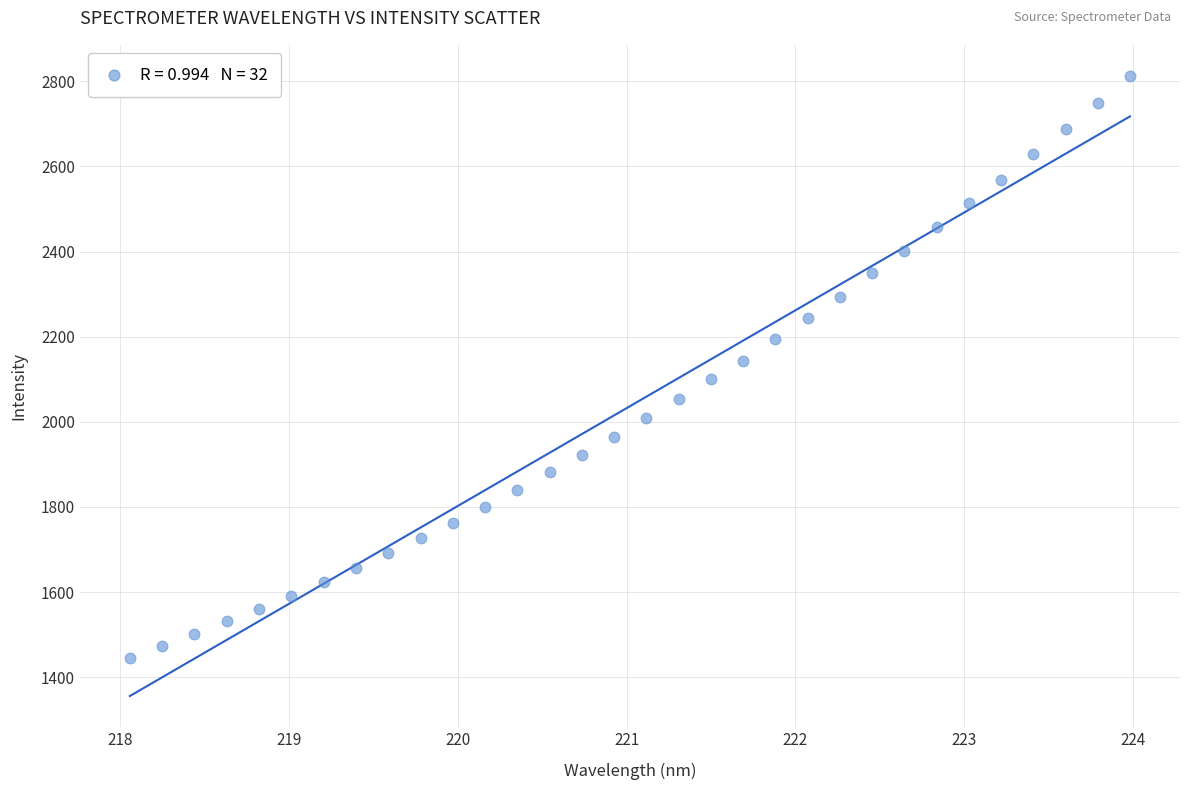

What is the range of X values (max minus min)?

5.9